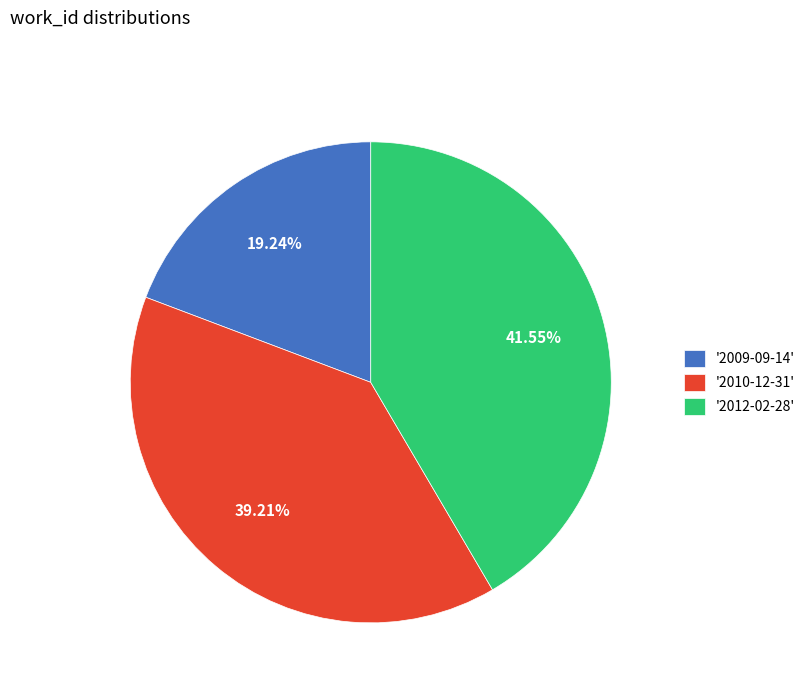

Rank the categories by value from highest to lowest.

'2012-02-28', '2010-12-31', '2009-09-14'